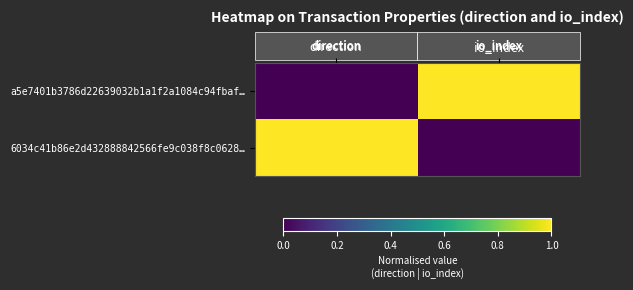

Between io_index and direction, which is larger?

io_index